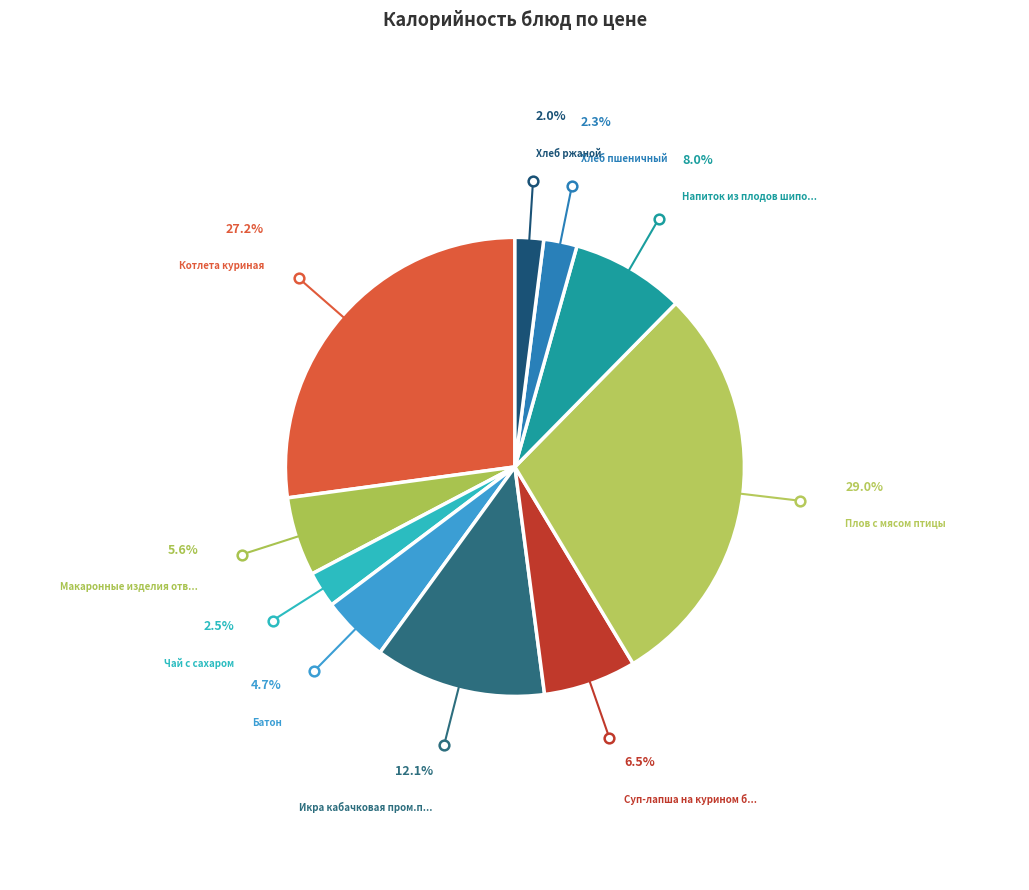

How many slices are in this pie chart?

10